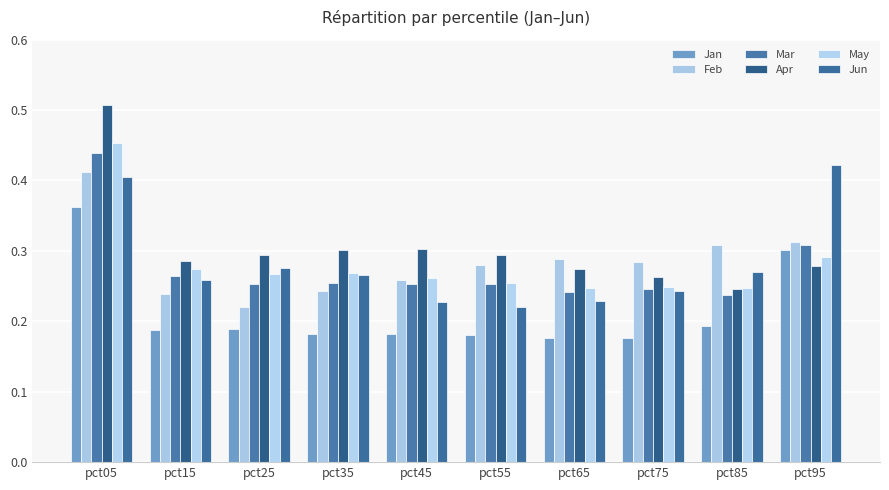

Is the value of Apr at pct25 greater than the value of May at pct45?

Yes